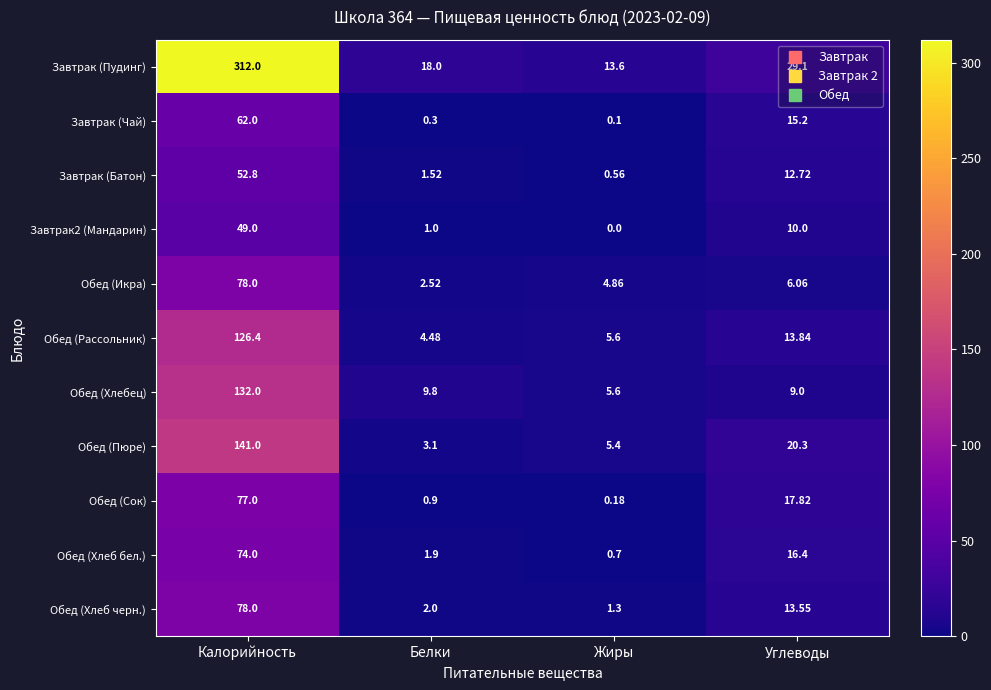

Which series changed the most between Калорийность and Углеводы?

Завтрак (Пудинг)